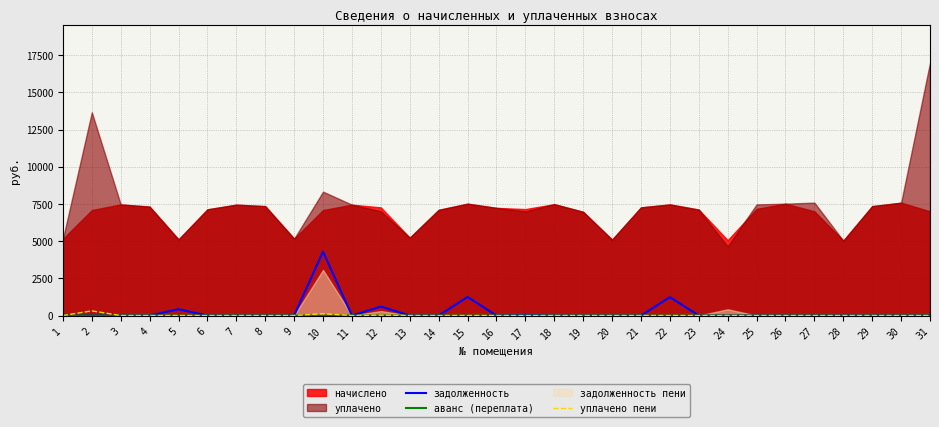

True or false: уплачено пени has a value of 0.0 at 27.

True